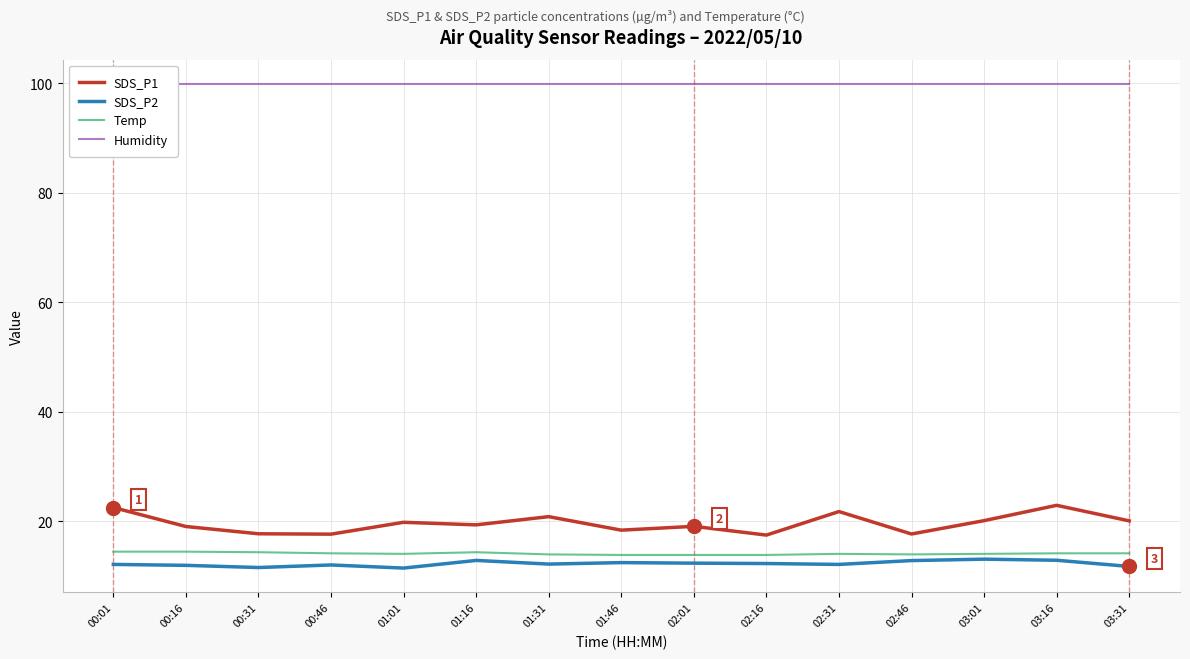

True or false: Temp has more than 1 points higher than both neighbors.

True